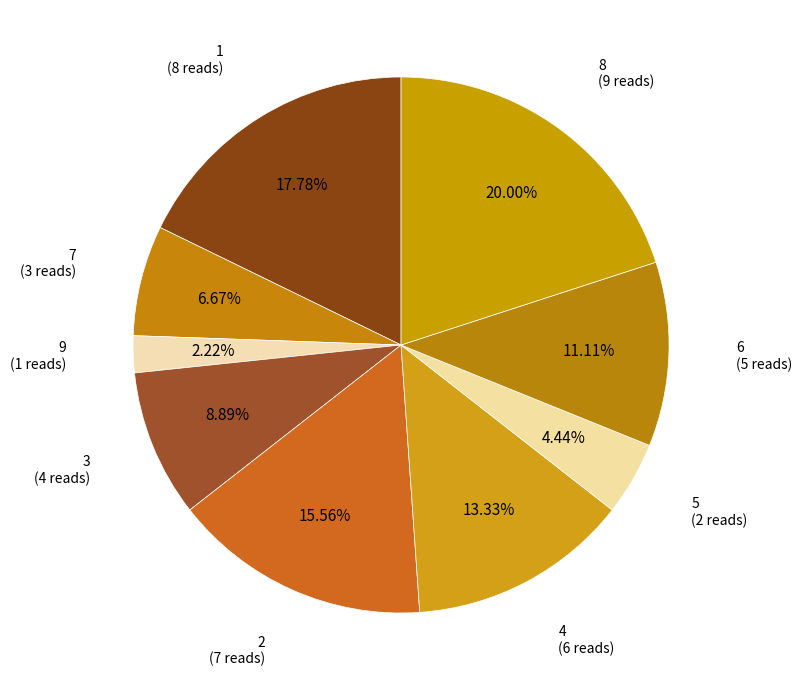

Count the number of slices in the pie.

9